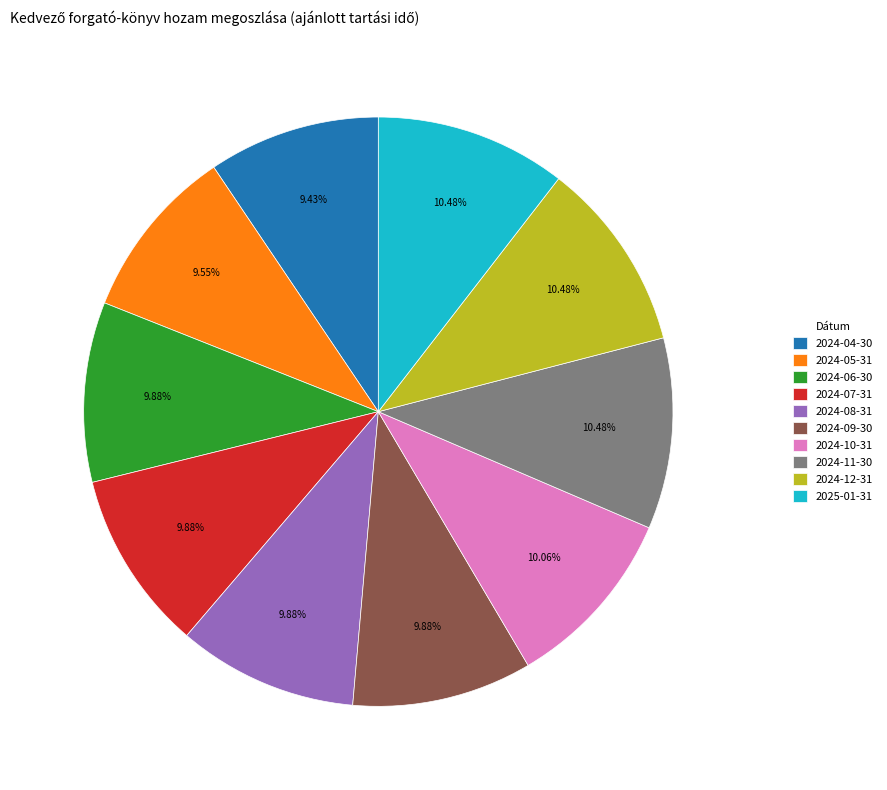

How many segments does this pie chart have?

10